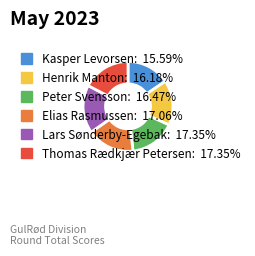

What is the ratio of the value at Henrik Manton to the value at Lars Sønderby-Egebak?

0.9